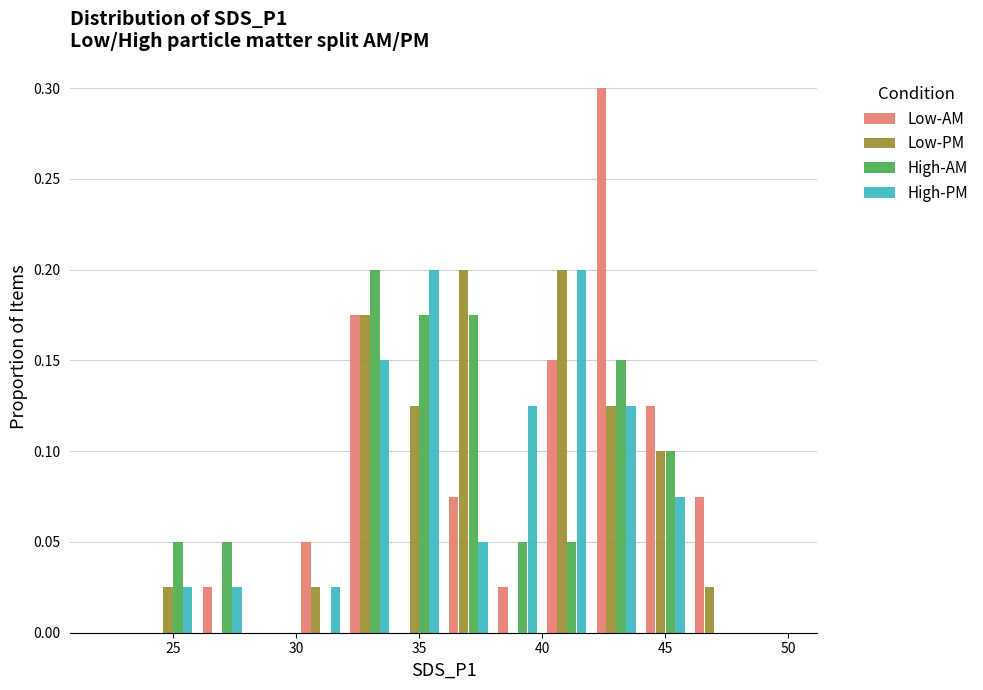

Reading left to right, transcribe this chart: for each range on the x-axis, give the height of each series' bar. The values are not printed on the chart, so give them approximately, as read against the axis.

22 to 24: Low-AM=0	Low-PM=0	High-AM=0	High-PM=0
24 to 26: Low-AM=0	Low-PM=0.025	High-AM=0.050	High-PM=0.025
26 to 28: Low-AM=0.025	Low-PM=0	High-AM=0.050	High-PM=0.025
28 to 30: Low-AM=0	Low-PM=0	High-AM=0	High-PM=0
30 to 32: Low-AM=0.050	Low-PM=0.025	High-AM=0	High-PM=0.025
32 to 34: Low-AM=0.175	Low-PM=0.175	High-AM=0.200	High-PM=0.150
34 to 36: Low-AM=0	Low-PM=0.125	High-AM=0.175	High-PM=0.200
36 to 38: Low-AM=0.075	Low-PM=0.200	High-AM=0.175	High-PM=0.050
38 to 40: Low-AM=0.025	Low-PM=0	High-AM=0.050	High-PM=0.125
40 to 42: Low-AM=0.150	Low-PM=0.200	High-AM=0.050	High-PM=0.200
42 to 44: Low-AM=0.300	Low-PM=0.125	High-AM=0.150	High-PM=0.125
44 to 46: Low-AM=0.125	Low-PM=0.100	High-AM=0.100	High-PM=0.075
46 to 48: Low-AM=0.075	Low-PM=0.025	High-AM=0	High-PM=0
48 to 50: Low-AM=0	Low-PM=0	High-AM=0	High-PM=0